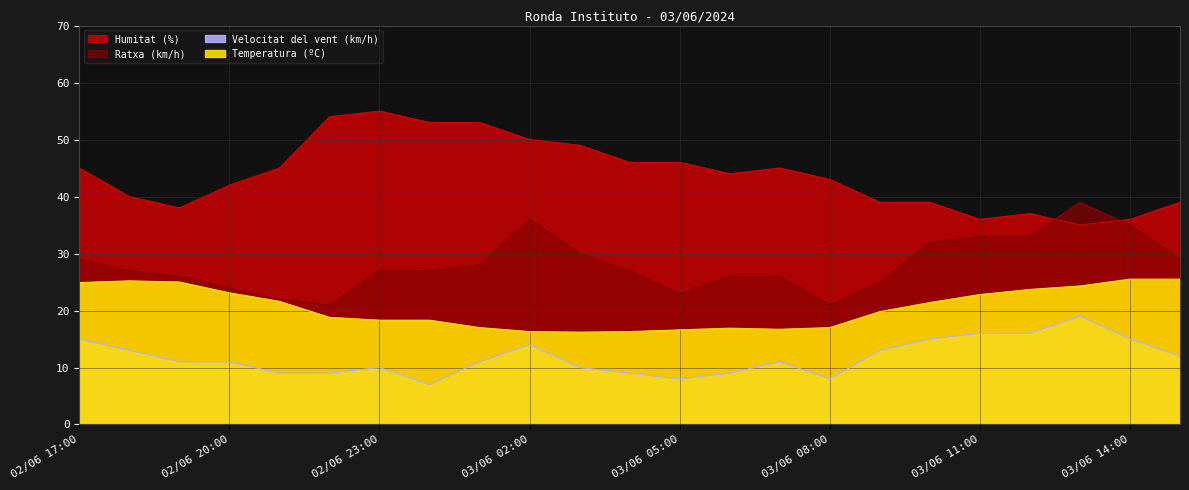

Rank the series at 02/06 19:00 from lowest to highest value.

Velocitat del vent (km/h), Temperatura (ºC), Ratxa (km/h), Humitat (%)